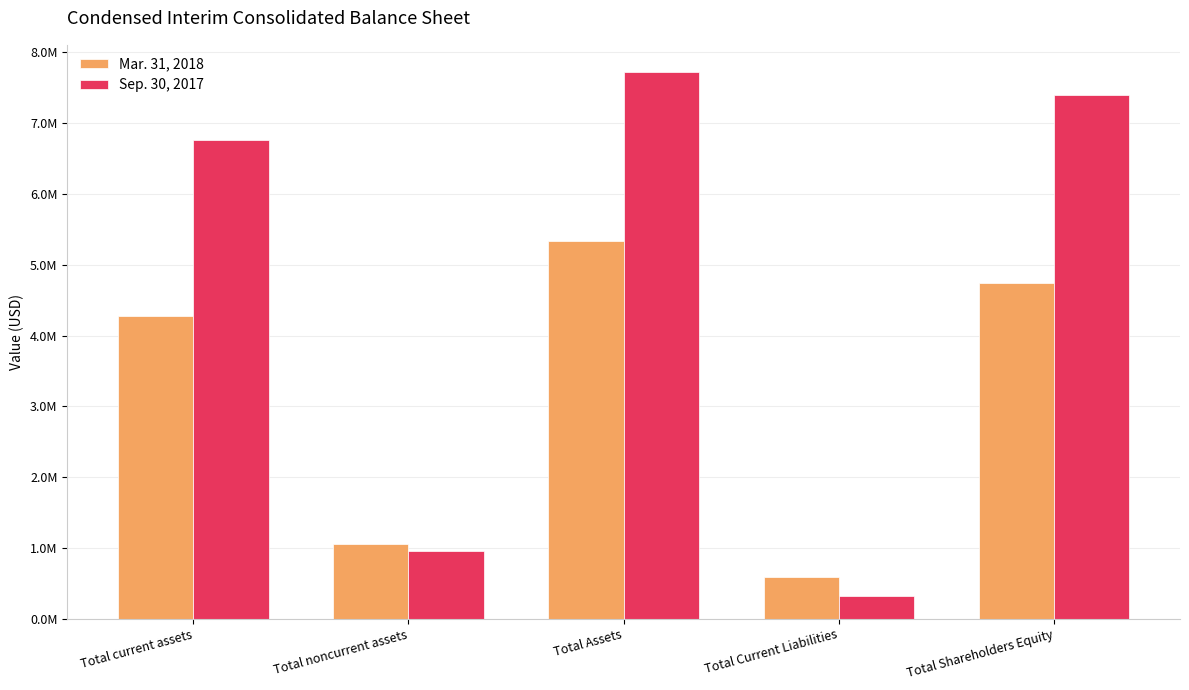

What value does the Sep. 30, 2017 series have at Total noncurrent assets?

961558